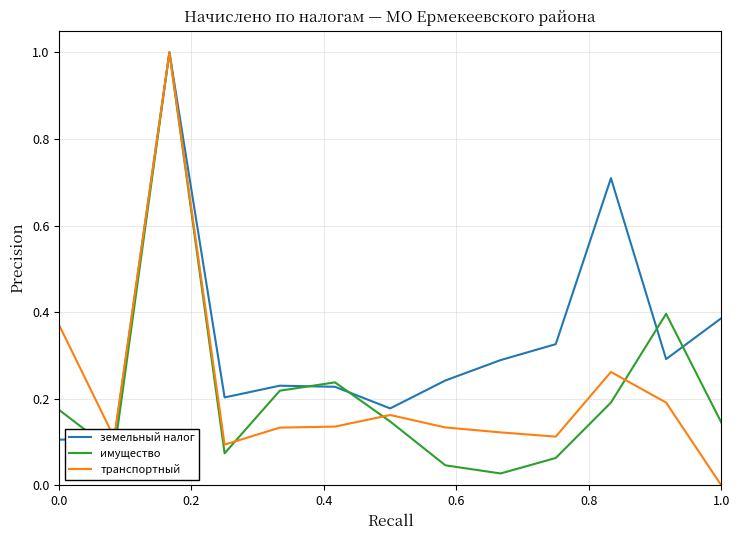

What is the difference between the maximum and minimum values in the имущество series?

1.0